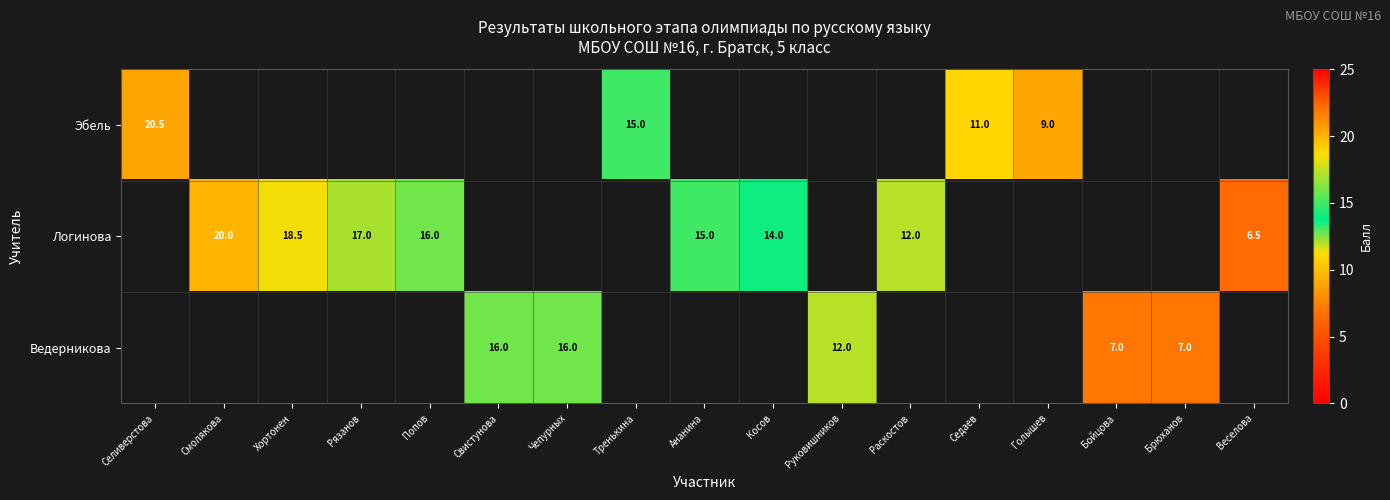

The Логинова series shows 12.0 at Раскостов. True or false?

True